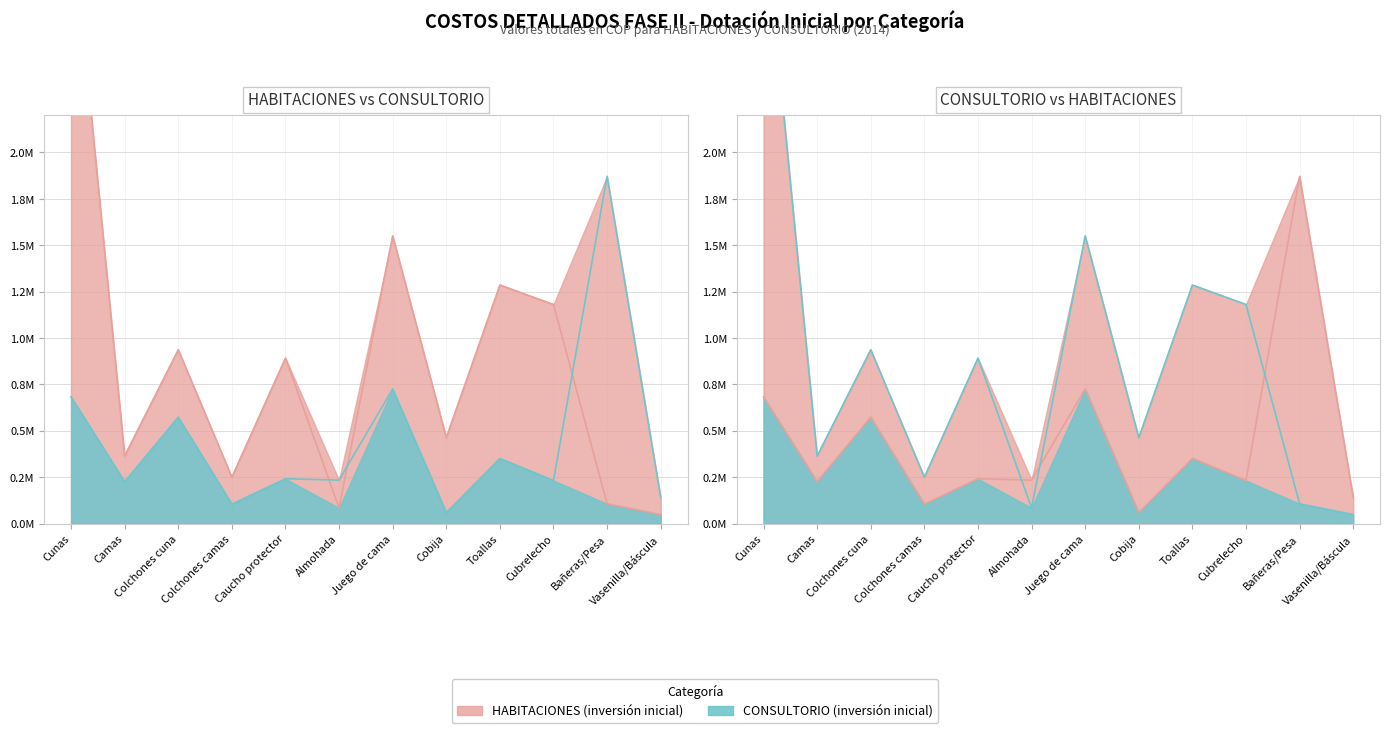

Between which two adjacent categories do HABITACIONES and CONSULTORIO first intersect?

Caucho protector and Almohada